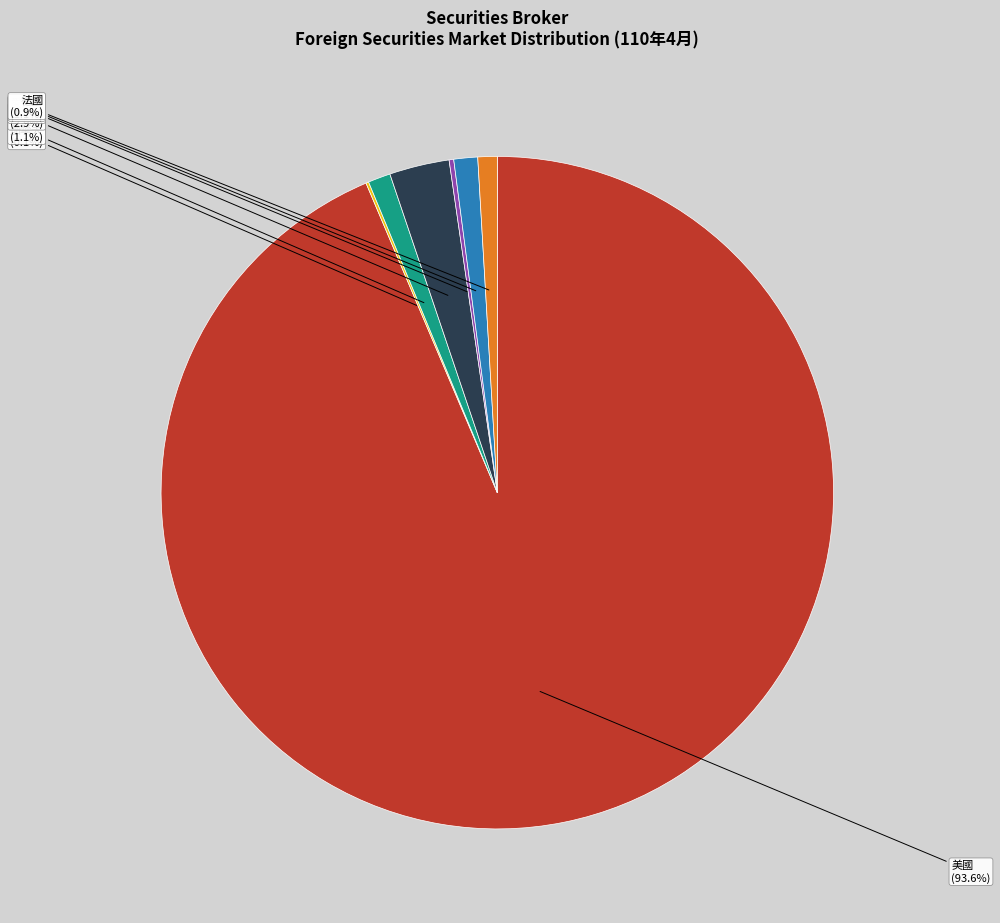

True or false: 盧森堡 accounts for 11% of the total.

False